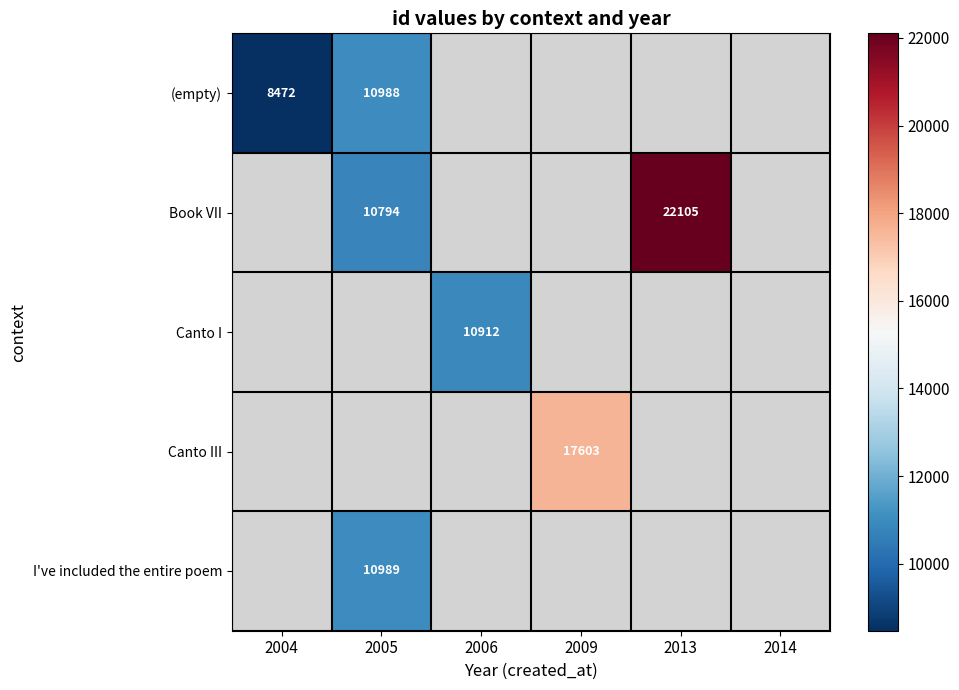

What is the maximum value shown in the chart?

22105.0